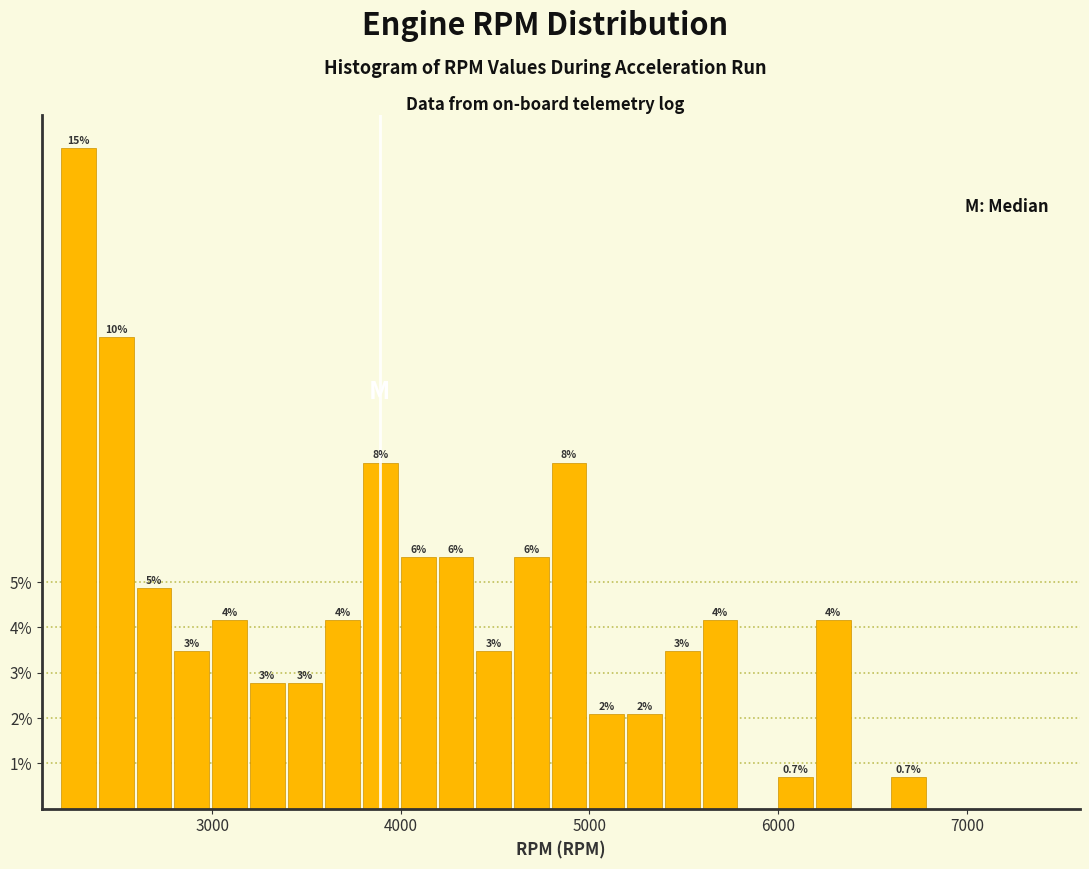

Around what value on the x-axis is the tallest bar? Give the approximate position of its centre, as read against the axis.

2300